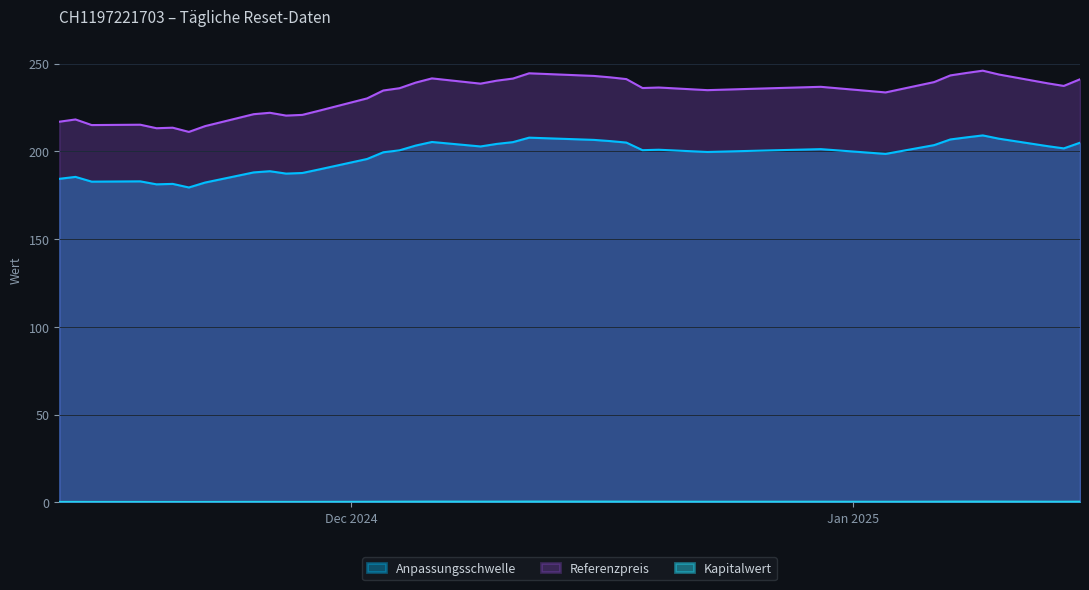

True or false: Referenzpreis and Anpassungsschwelle cross at least once.

False